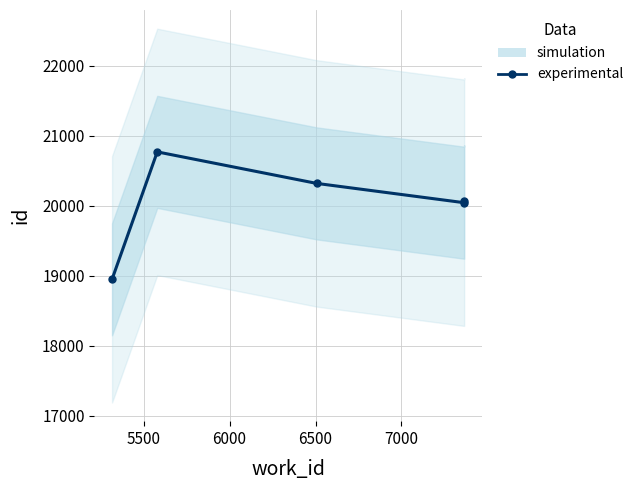

What is the difference between the maximum and second lowest values?

726